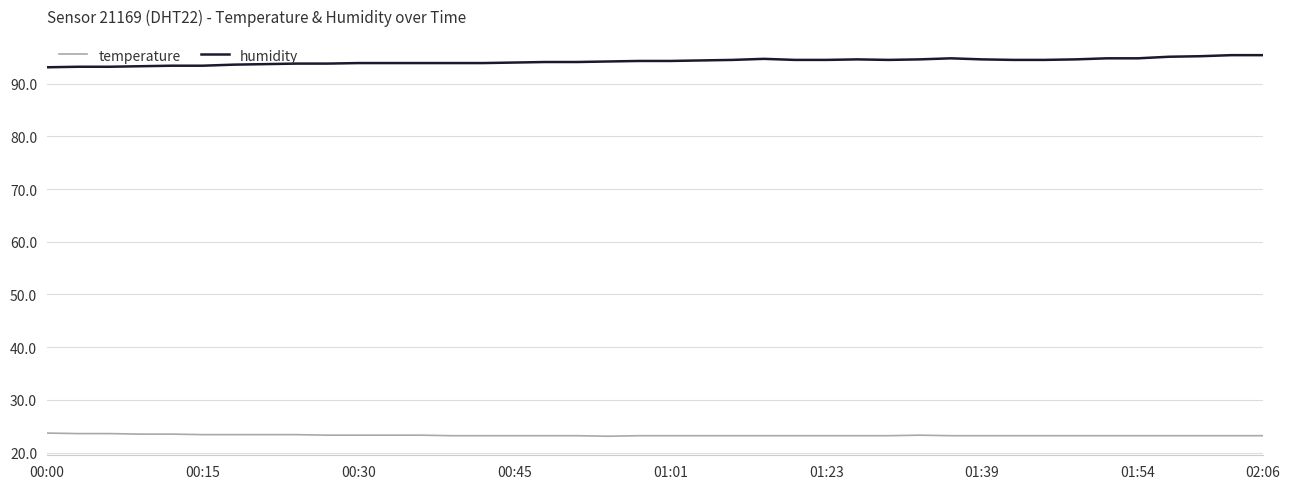

Which series has the largest total across all categories?

humidity